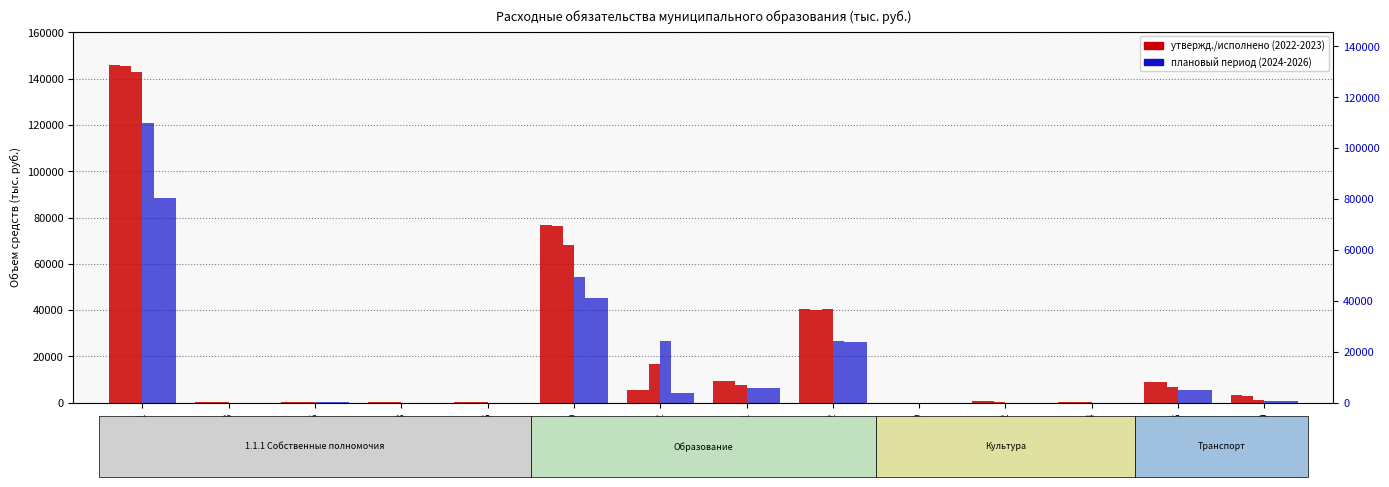

What is the difference between the highest and lowest values at 301010042?

588.0